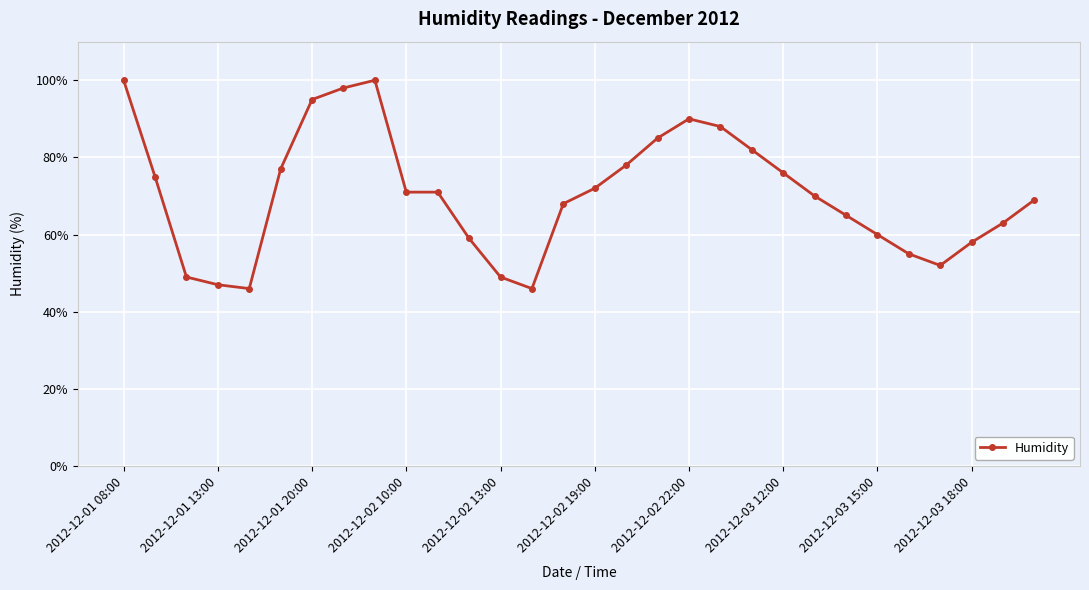

What is the difference between the maximum and minimum values?

54